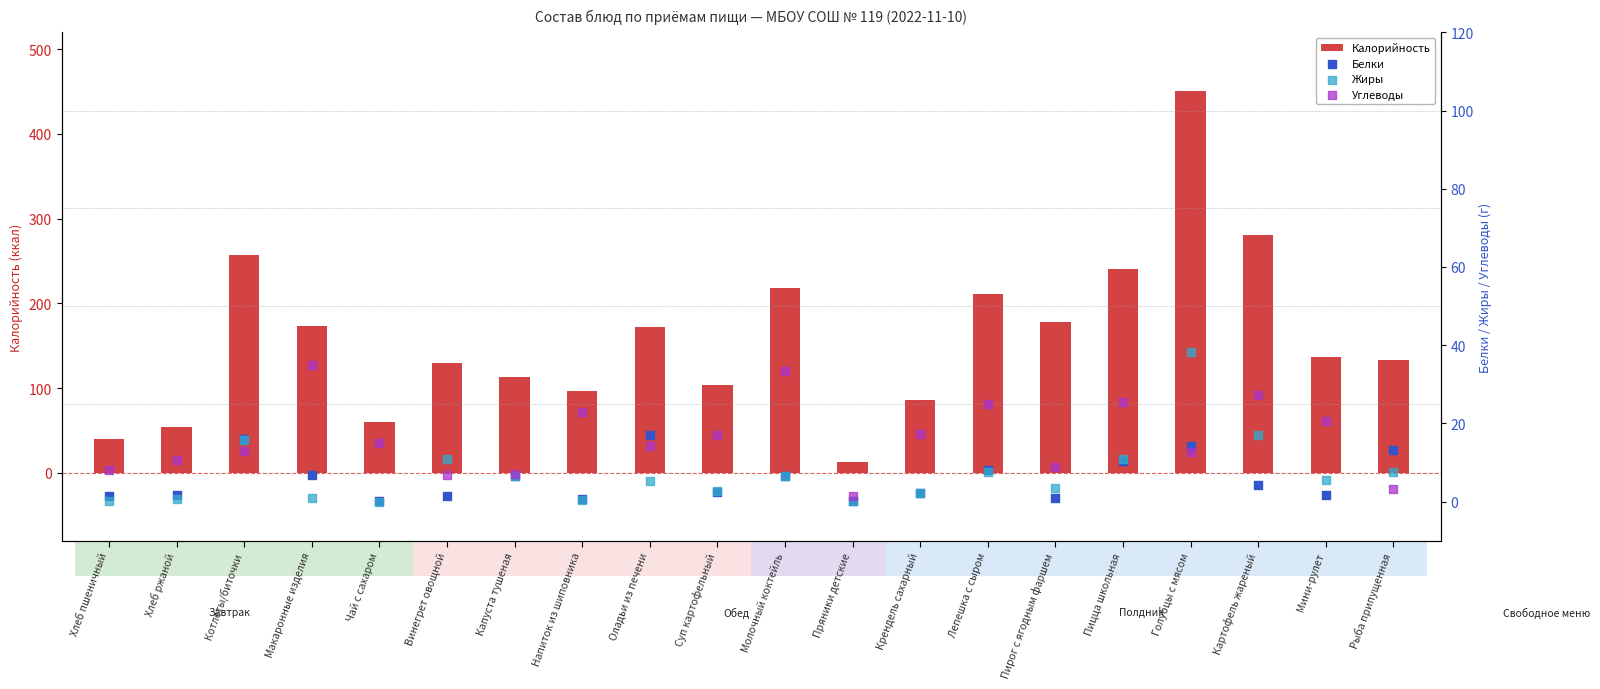

Which series contains the highest Y value?

Калорийность